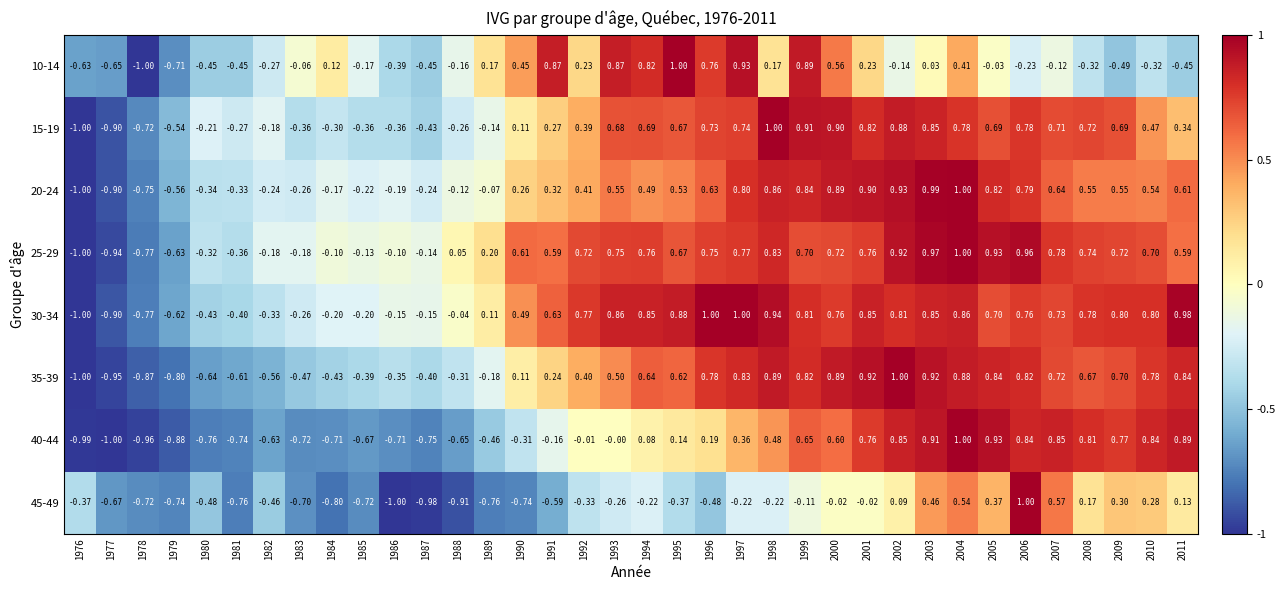

Reading left to right, transcribe all the data shown in this chart.

10-14: 1976=-0.6	1977=-0.7	1978=-1.0	1979=-0.7	1980=-0.5	1981=-0.5	1982=-0.3	1983=-0.1	1984=0.1	1985=-0.2	1986=-0.4	1987=-0.5	1988=-0.2	1989=0.2	1990=0.5	1991=0.9	1992=0.2	1993=0.9	1994=0.8	1995=1.0	1996=0.8	1997=0.9	1998=0.2	1999=0.9	2000=0.6	2001=0.2	2002=-0.1	2003=0.0	2004=0.4	2005=-0.0	2006=-0.2	2007=-0.1	2008=-0.3	2009=-0.5	2010=-0.3	2011=-0.5
15-19: 1976=-1.0	1977=-0.9	1978=-0.7	1979=-0.5	1980=-0.2	1981=-0.3	1982=-0.2	1983=-0.4	1984=-0.3	1985=-0.4	1986=-0.4	1987=-0.4	1988=-0.3	1989=-0.1	1990=0.1	1991=0.3	1992=0.4	1993=0.7	1994=0.7	1995=0.7	1996=0.7	1997=0.7	1998=1.0	1999=0.9	2000=0.9	2001=0.8	2002=0.9	2003=0.8	2004=0.8	2005=0.7	2006=0.8	2007=0.7	2008=0.7	2009=0.7	2010=0.5	2011=0.3
20-24: 1976=-1.0	1977=-0.9	1978=-0.8	1979=-0.6	1980=-0.3	1981=-0.3	1982=-0.2	1983=-0.3	1984=-0.2	1985=-0.2	1986=-0.2	1987=-0.2	1988=-0.1	1989=-0.1	1990=0.3	1991=0.3	1992=0.4	1993=0.6	1994=0.5	1995=0.5	1996=0.6	1997=0.8	1998=0.9	1999=0.8	2000=0.9	2001=0.9	2002=0.9	2003=1.0	2004=1.0	2005=0.8	2006=0.8	2007=0.6	2008=0.6	2009=0.6	2010=0.5	2011=0.6
25-29: 1976=-1.0	1977=-0.9	1978=-0.8	1979=-0.6	1980=-0.3	1981=-0.4	1982=-0.2	1983=-0.2	1984=-0.1	1985=-0.1	1986=-0.1	1987=-0.1	1988=0.1	1989=0.2	1990=0.6	1991=0.6	1992=0.7	1993=0.8	1994=0.8	1995=0.7	1996=0.8	1997=0.8	1998=0.8	1999=0.7	2000=0.7	2001=0.8	2002=0.9	2003=1.0	2004=1.0	2005=0.9	2006=1.0	2007=0.8	2008=0.7	2009=0.7	2010=0.7	2011=0.6
30-34: 1976=-1.0	1977=-0.9	1978=-0.8	1979=-0.6	1980=-0.4	1981=-0.4	1982=-0.3	1983=-0.3	1984=-0.2	1985=-0.2	1986=-0.1	1987=-0.1	1988=-0.0	1989=0.1	1990=0.5	1991=0.6	1992=0.8	1993=0.9	1994=0.8	1995=0.9	1996=1.0	1997=1.0	1998=0.9	1999=0.8	2000=0.8	2001=0.8	2002=0.8	2003=0.8	2004=0.9	2005=0.7	2006=0.8	2007=0.7	2008=0.8	2009=0.8	2010=0.8	2011=1.0
35-39: 1976=-1.0	1977=-0.9	1978=-0.9	1979=-0.8	1980=-0.6	1981=-0.6	1982=-0.6	1983=-0.5	1984=-0.4	1985=-0.4	1986=-0.3	1987=-0.4	1988=-0.3	1989=-0.2	1990=0.1	1991=0.2	1992=0.4	1993=0.5	1994=0.6	1995=0.6	1996=0.8	1997=0.8	1998=0.9	1999=0.8	2000=0.9	2001=0.9	2002=1.0	2003=0.9	2004=0.9	2005=0.8	2006=0.8	2007=0.7	2008=0.7	2009=0.7	2010=0.8	2011=0.8
40-44: 1976=-1.0	1977=-1.0	1978=-1.0	1979=-0.9	1980=-0.8	1981=-0.7	1982=-0.6	1983=-0.7	1984=-0.7	1985=-0.7	1986=-0.7	1987=-0.8	1988=-0.7	1989=-0.5	1990=-0.3	1991=-0.2	1992=-0.0	1993=-0.0	1994=0.1	1995=0.1	1996=0.2	1997=0.4	1998=0.5	1999=0.7	2000=0.6	2001=0.8	2002=0.8	2003=0.9	2004=1.0	2005=0.9	2006=0.8	2007=0.8	2008=0.8	2009=0.8	2010=0.8	2011=0.9
45-49: 1976=-0.4	1977=-0.7	1978=-0.7	1979=-0.7	1980=-0.5	1981=-0.8	1982=-0.5	1983=-0.7	1984=-0.8	1985=-0.7	1986=-1.0	1987=-1.0	1988=-0.9	1989=-0.8	1990=-0.7	1991=-0.6	1992=-0.3	1993=-0.3	1994=-0.2	1995=-0.4	1996=-0.5	1997=-0.2	1998=-0.2	1999=-0.1	2000=-0.0	2001=-0.0	2002=0.1	2003=0.5	2004=0.5	2005=0.4	2006=1.0	2007=0.6	2008=0.2	2009=0.3	2010=0.3	2011=0.1